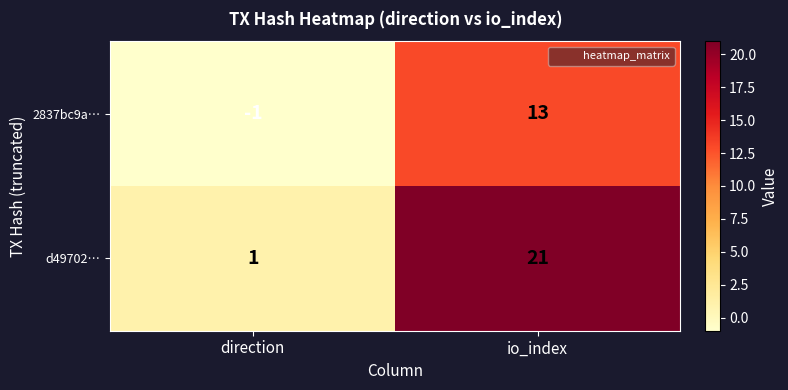

Count the number of categories in the chart.

2